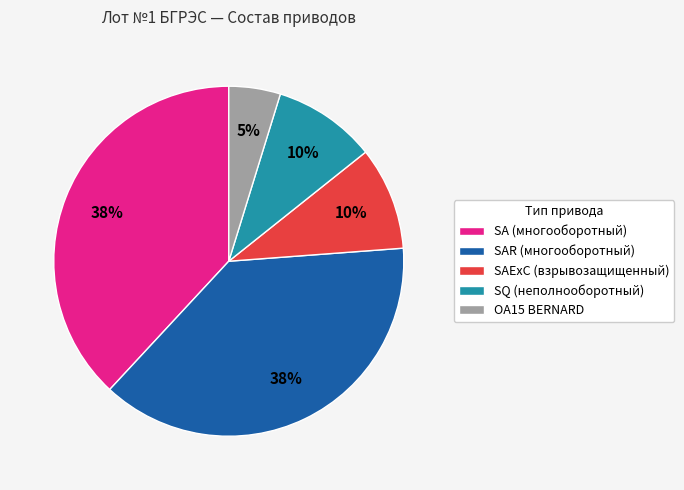

Approximately how many times larger is the value at OA15 BERNARD compared to SQ (неполнооборотный)?

0.5